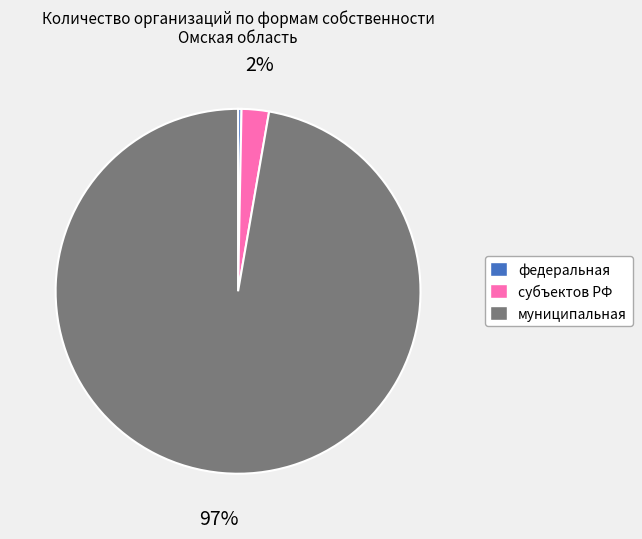

How many slices are in this pie chart?

3